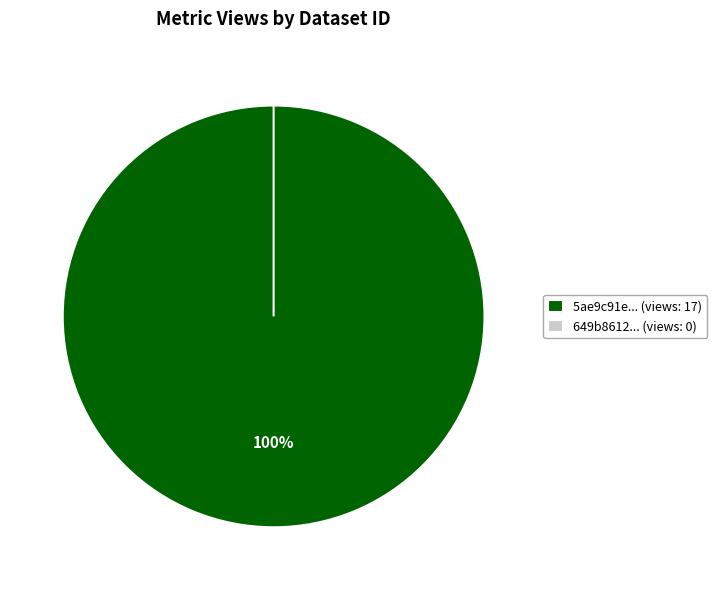

The 5ae9c91ec8d8c9146d44cc67 slice represents 100% of the pie. True or false?

True